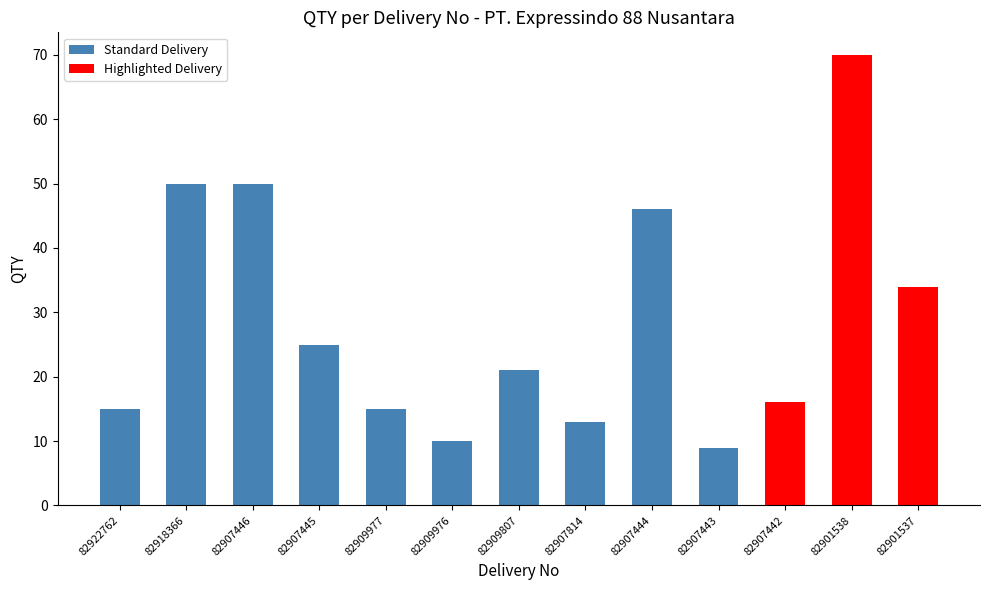

Are the bars grouped side by side (vs. stacked)?

No